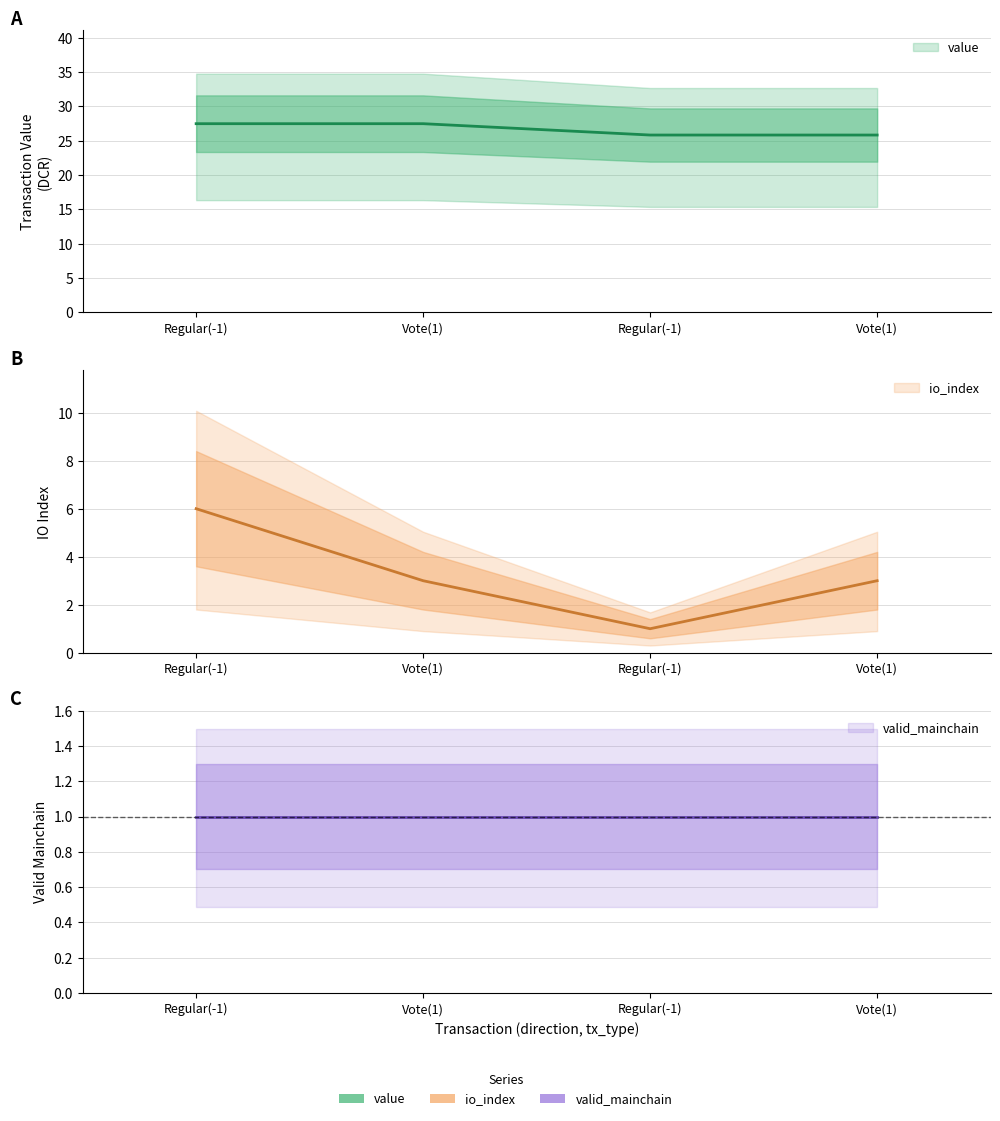

At how many categories does at least one series exceed 20?

4